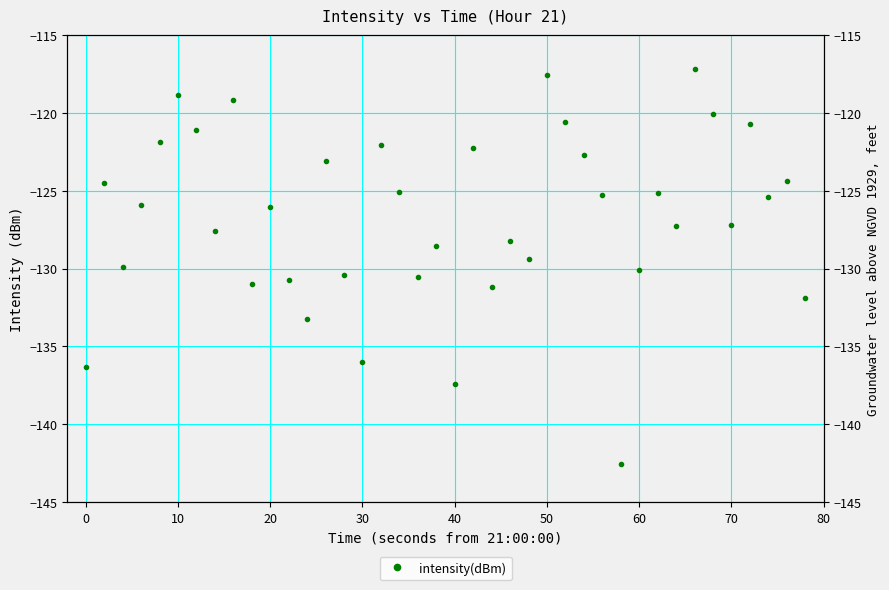

True or false: the data shows -128.2 at 23.

True